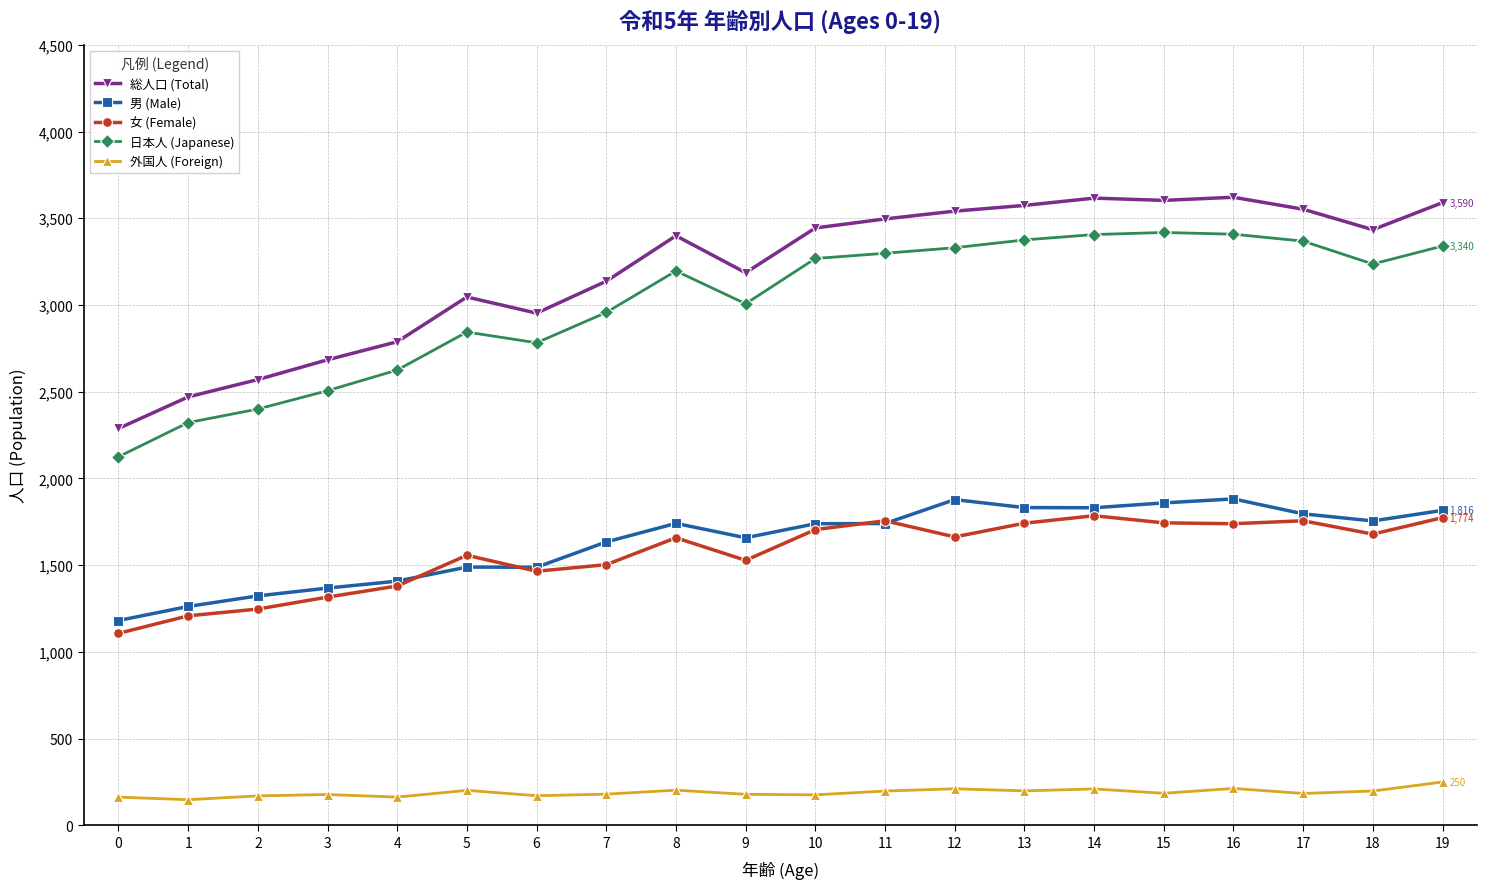

What is the difference between the highest and lowest values at 7?

2957